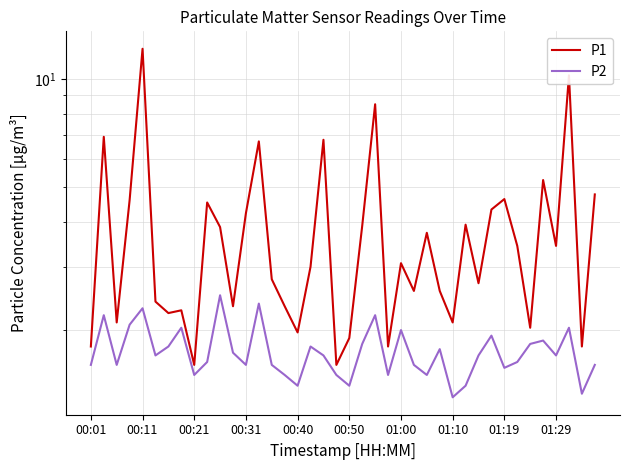

In P1, how many points are lower than both neighbors (excluding endpoints)?

13